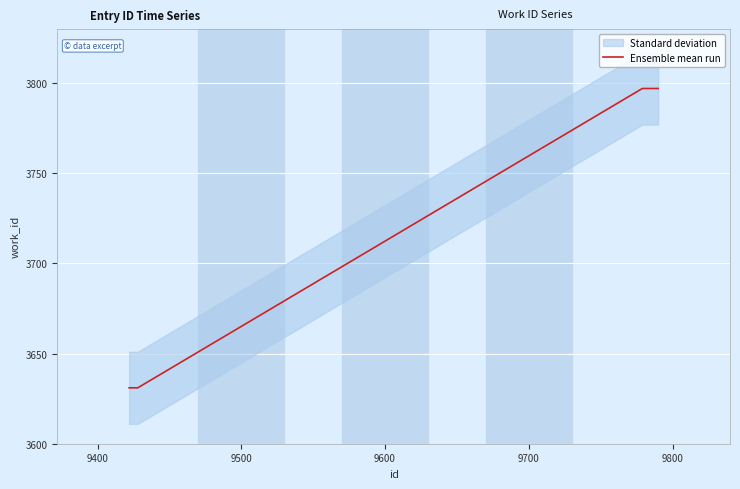

What is the maximum value for Ensemble mean run?

3797